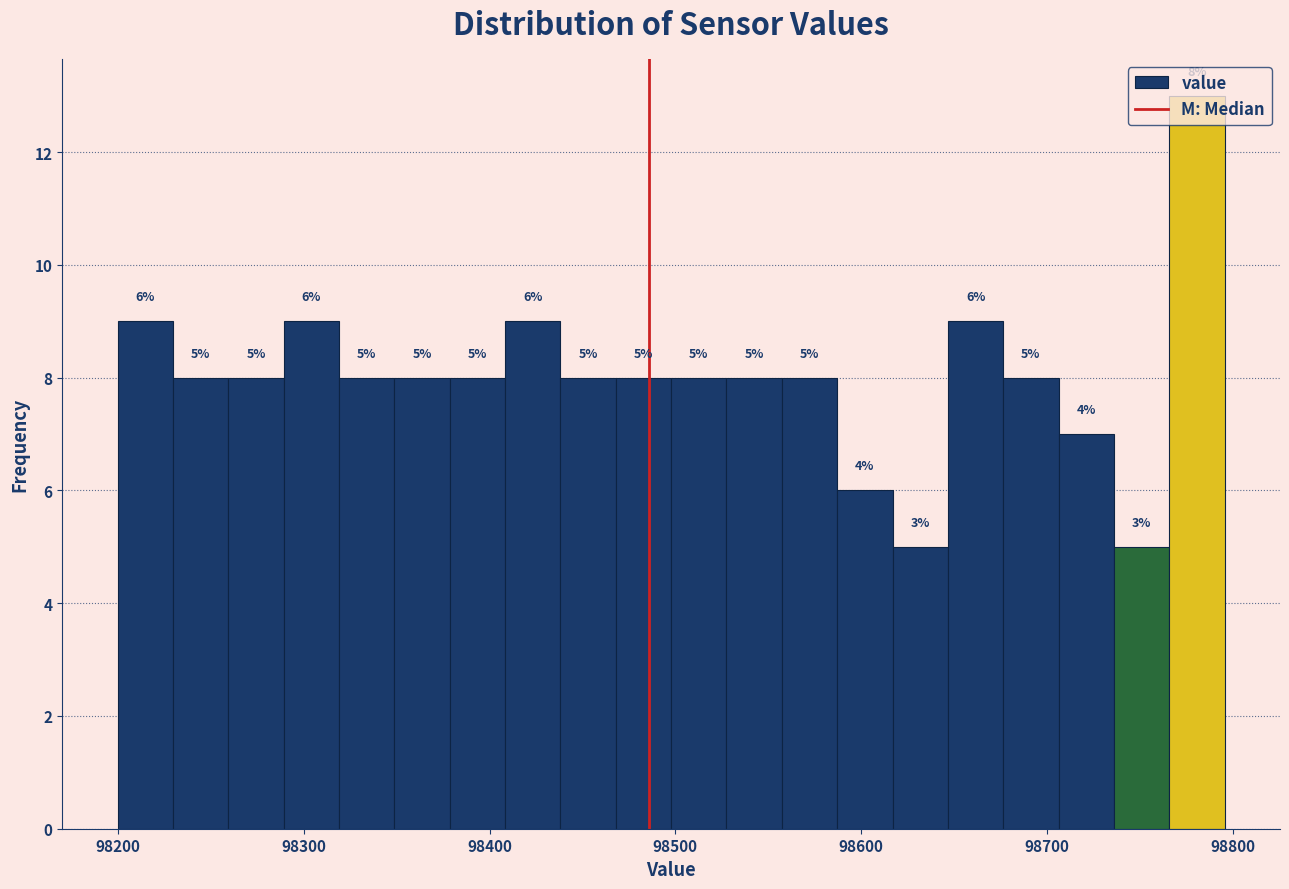

Around what value on the x-axis is the tallest bar? Give the approximate position of its centre, as read against the axis.

98780